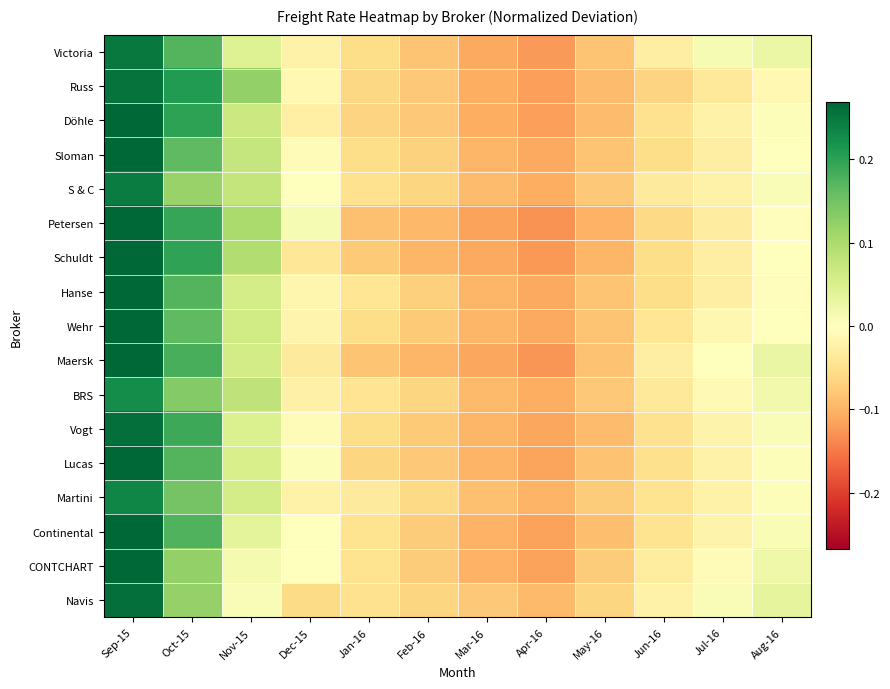

What is the maximum value shown in the chart?

0.3